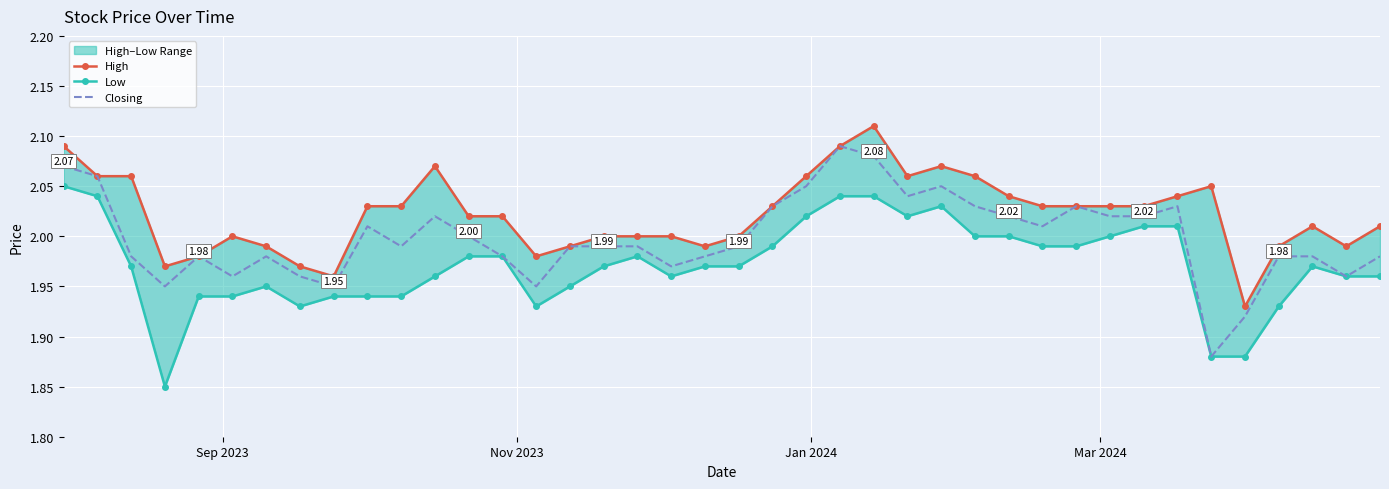

Rank the series by their maximum value, from lowest to highest.

Low, Closing, High